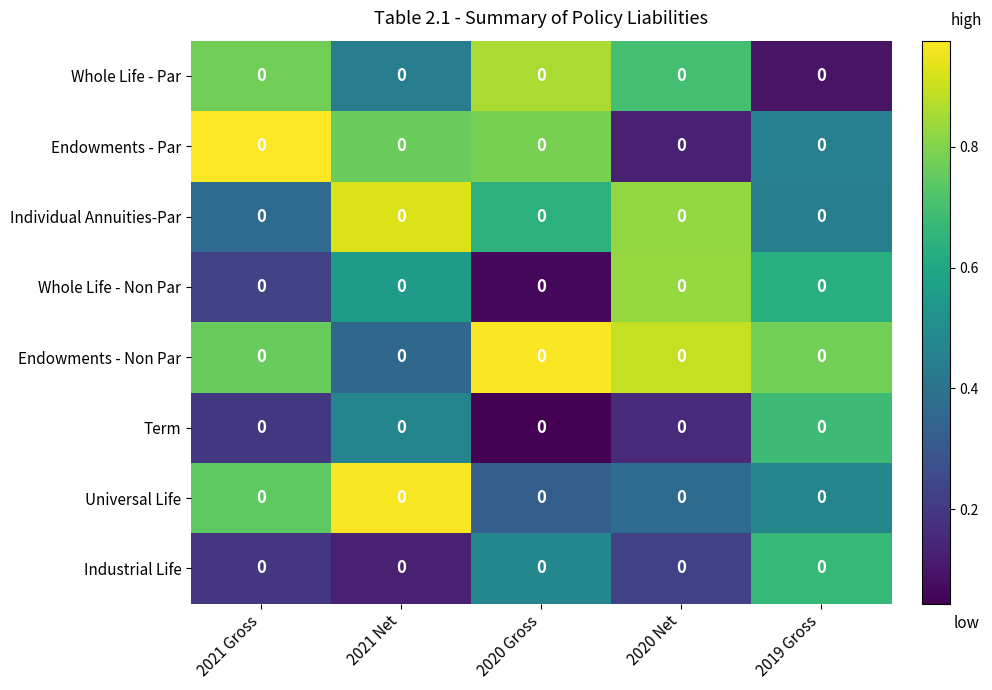

At which category is the sum across all series the highest?

2021 Net